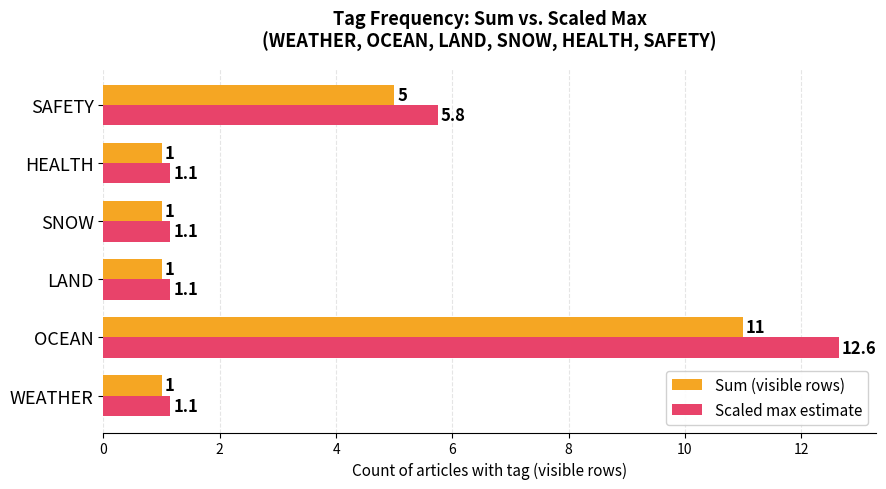

Rank the series by their average value, from highest to lowest.

Scaled max estimate, Sum (visible rows)